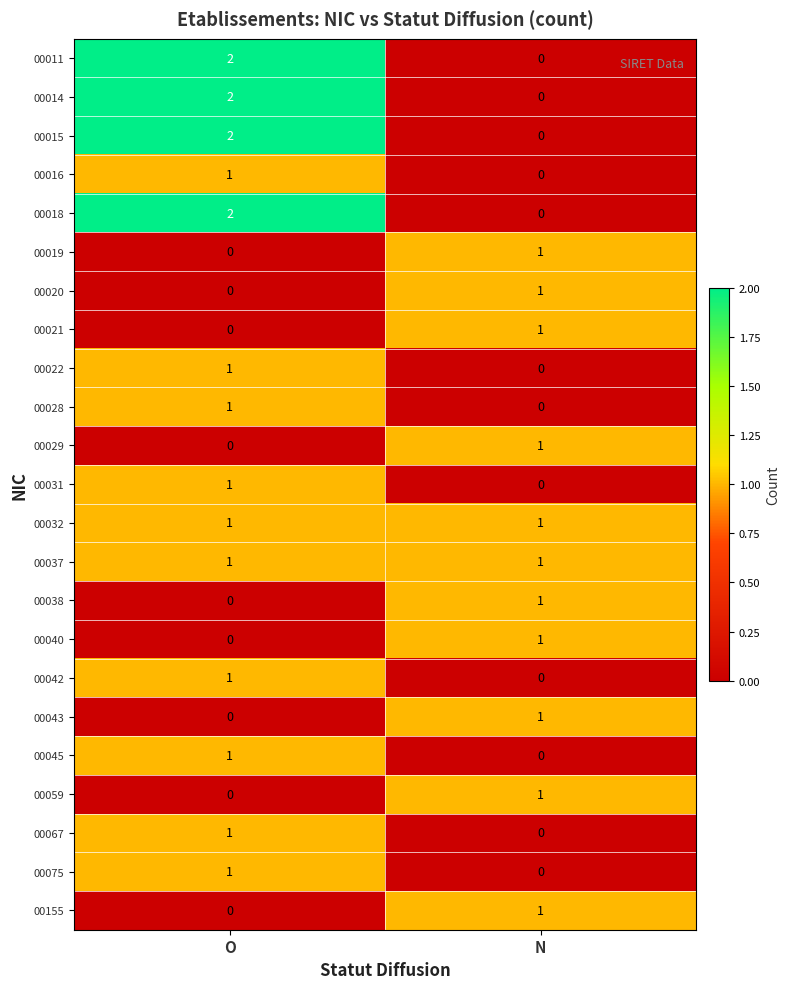

At how many categories does at least one series exceed 0?

2